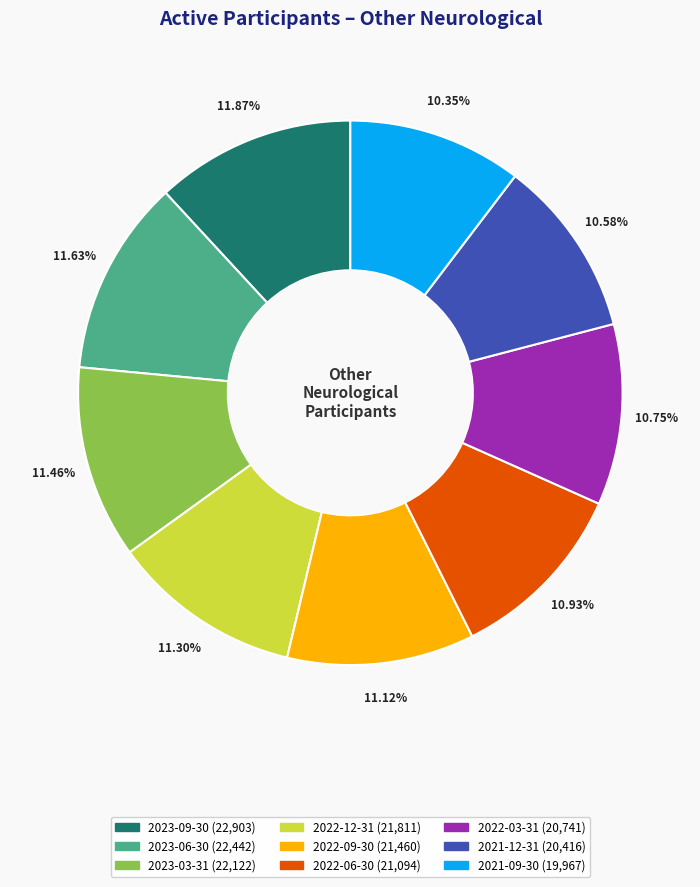

Does 2022-12-31 represent more than half of the total?

No